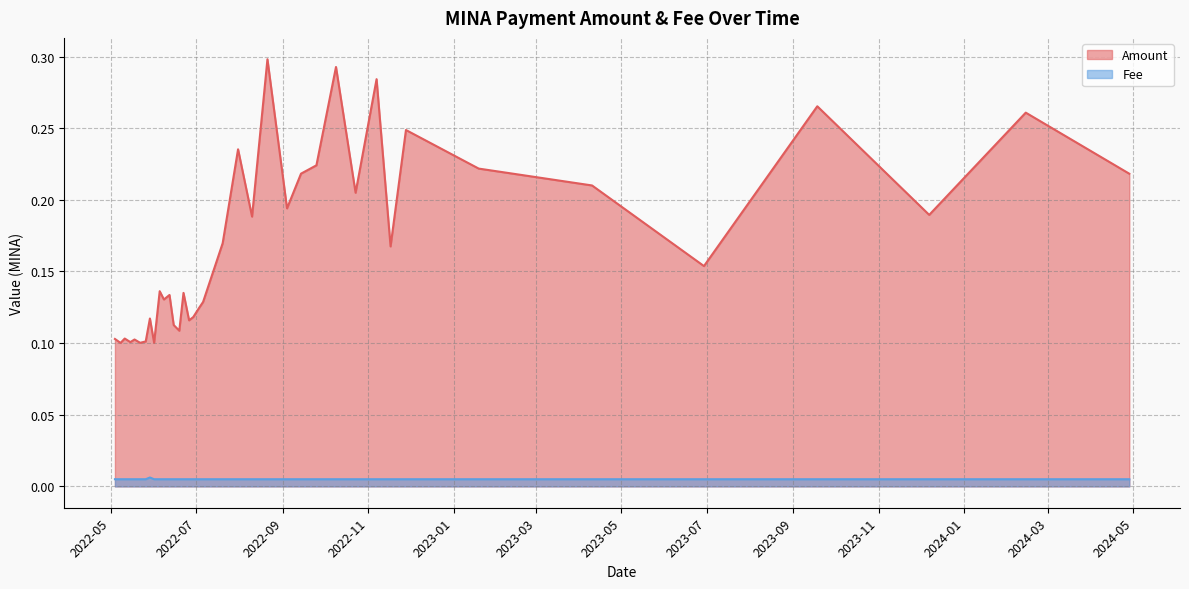

List the series in order of their overall mean, lowest first.

Fee, Amount